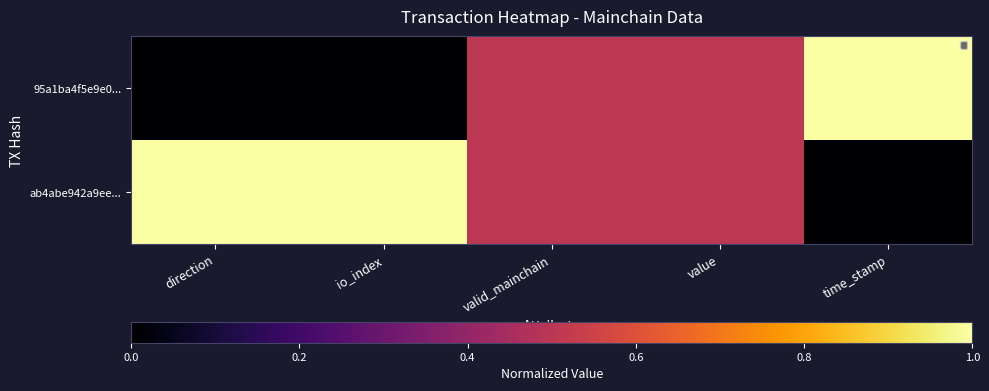

At how many categories does at least one series exceed 0?

5